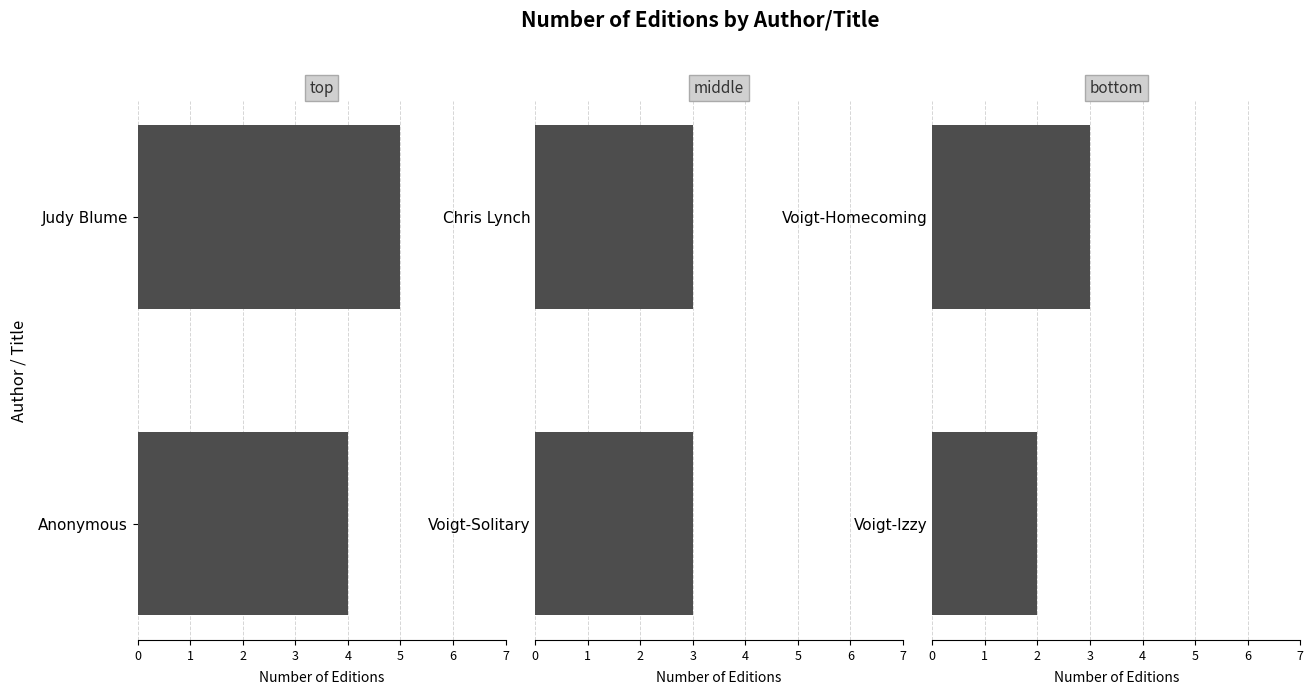

How many data points are less than 3?

1